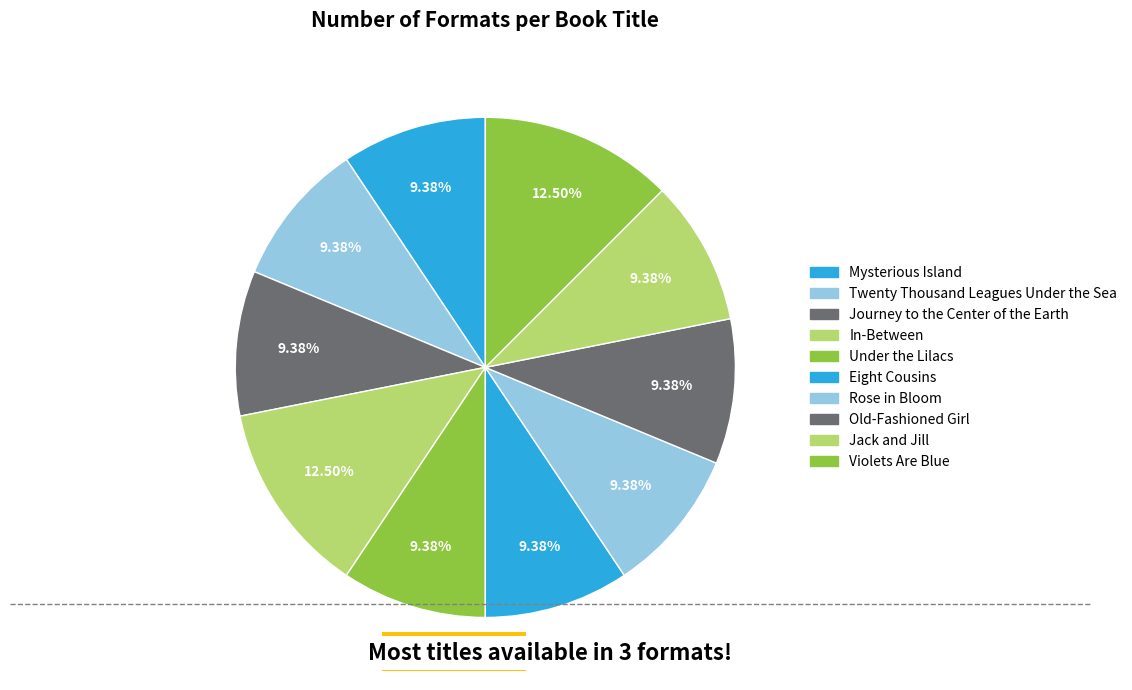

To the nearest percent, what is the difference between the largest and smallest slice percentages?

3%